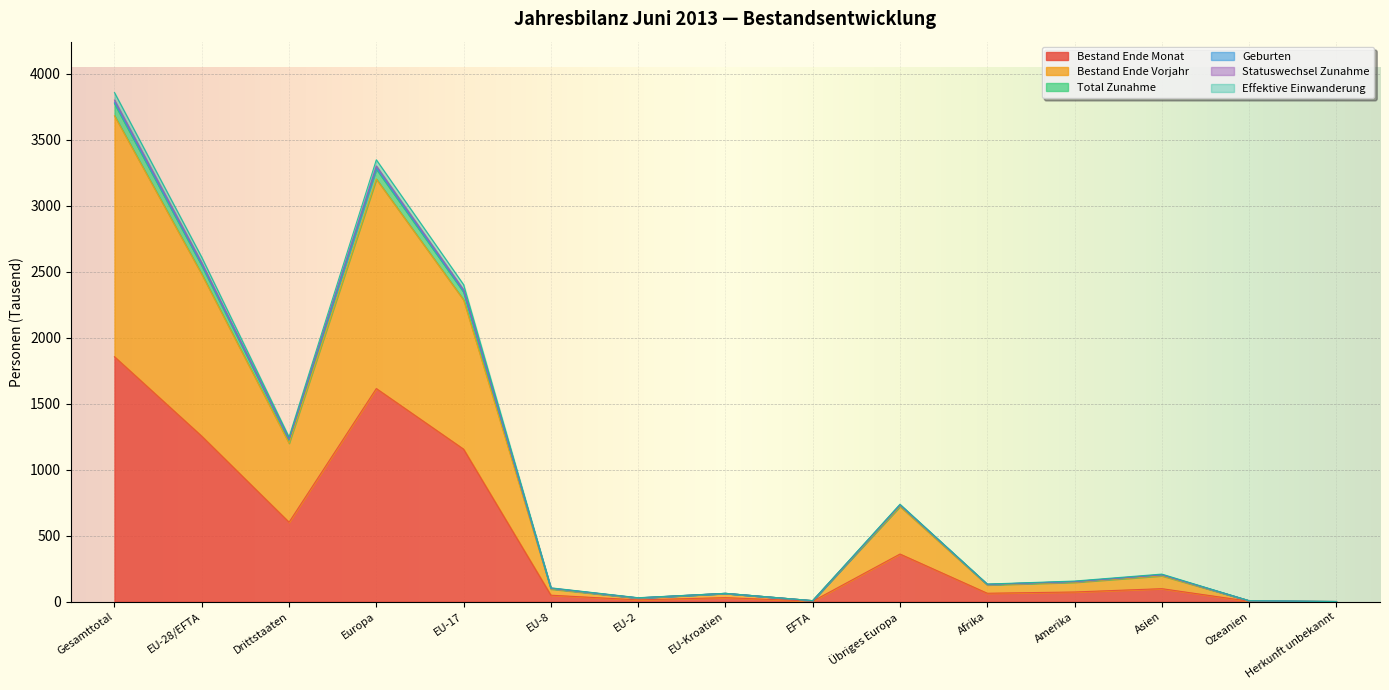

Where is Bestand Ende Monat nearest to the value 928?

EU-17